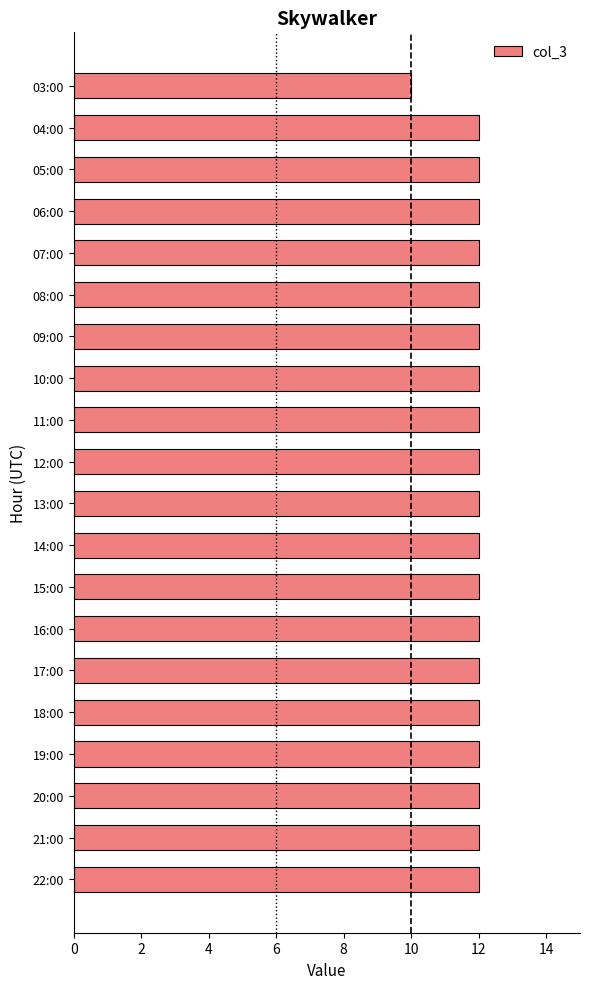

What is the ratio of the value at 16:00 to the value at 14:00?

1.0